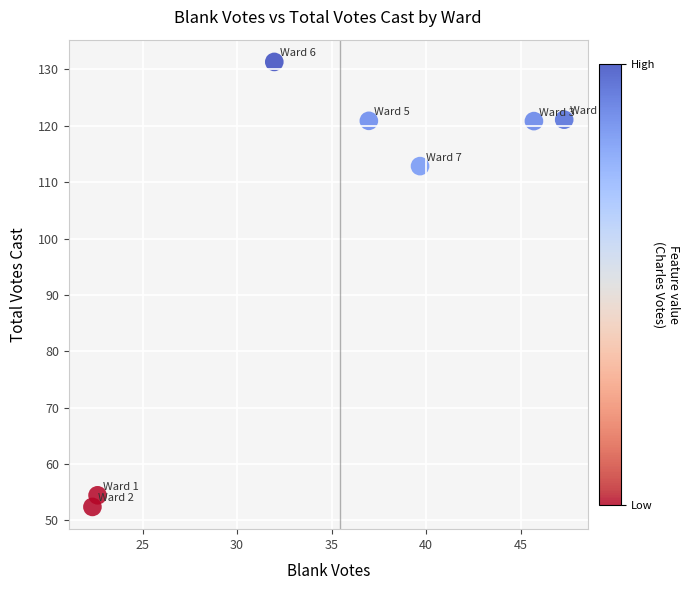

What Y value in the scatter plot is closest to 91?

112.8